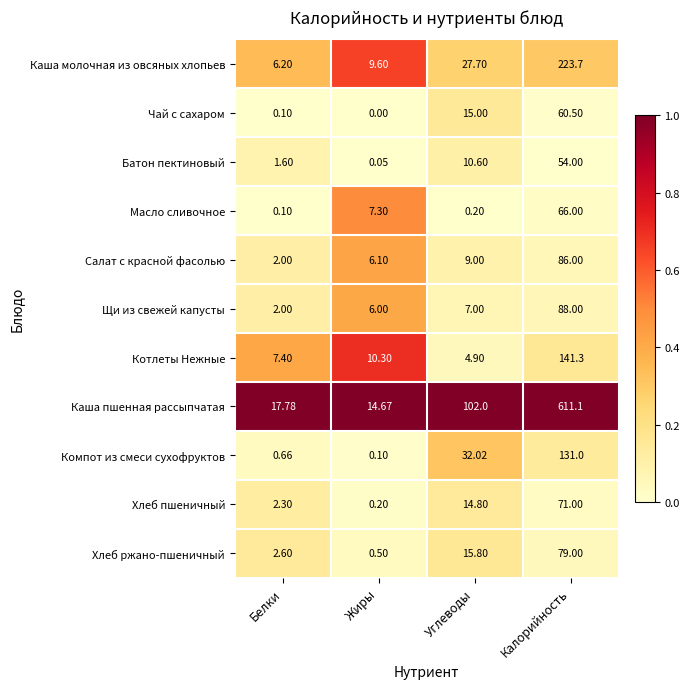

At Углеводы, list the series in order from largest to smallest.

Каша пшенная рассыпчатая, Компот из смеси сухофруктов, Каша молочная из овсяных хлопьев, Хлеб ржано-пшеничный, Чай с сахаром, Хлеб пшеничный, Батон пектиновый, Салат с красной фасолью, Щи из свежей капусты, Котлеты Нежные, Масло сливочное